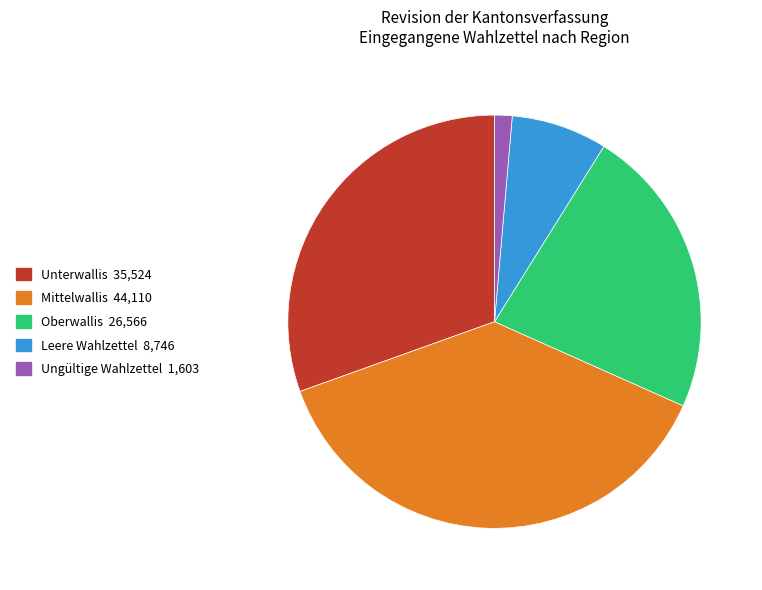

Do Mittelwallis and Unterwallis together represent more than half of the pie?

Yes